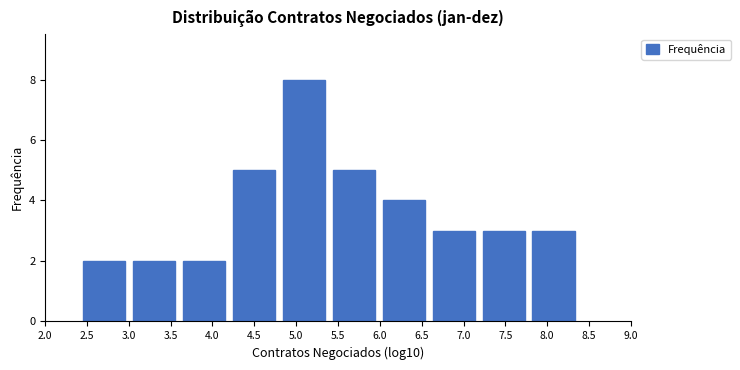

Reading left to right, transcribe this chart: for each bar, give the range it covers on the x-axis and its height. Neither the bar edges nor the heights are printed on the chart, so give them approximately, as read against the axes.

2.45 to 3.05: 2
3.05 to 3.65: 2
3.65 to 4.25: 2
4.25 to 4.85: 5
4.85 to 5.45: 8
5.45 to 6.05: 5
6.05 to 6.65: 4
6.65 to 7.25: 3
7.25 to 7.80: 3
7.80 to 8.40: 3